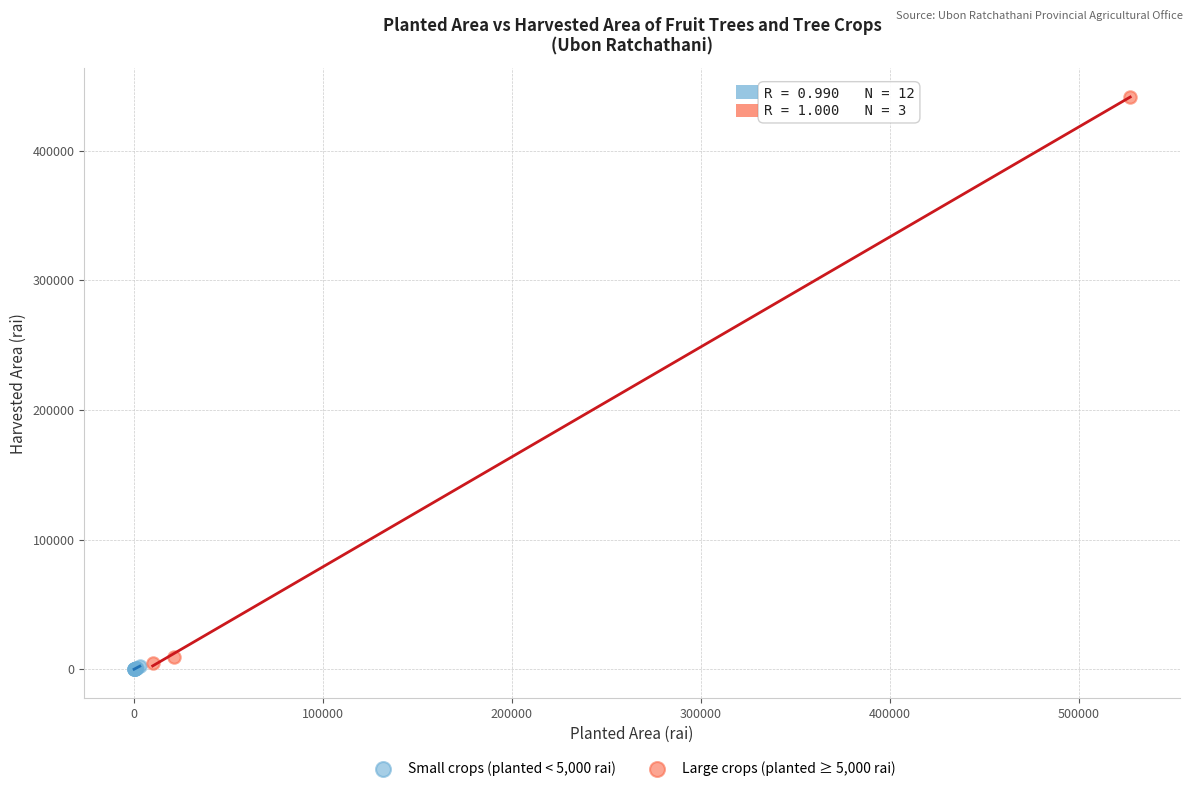

Which series has the largest Y range (max minus min)?

Large crops (planted ≥ 5,000 rai)